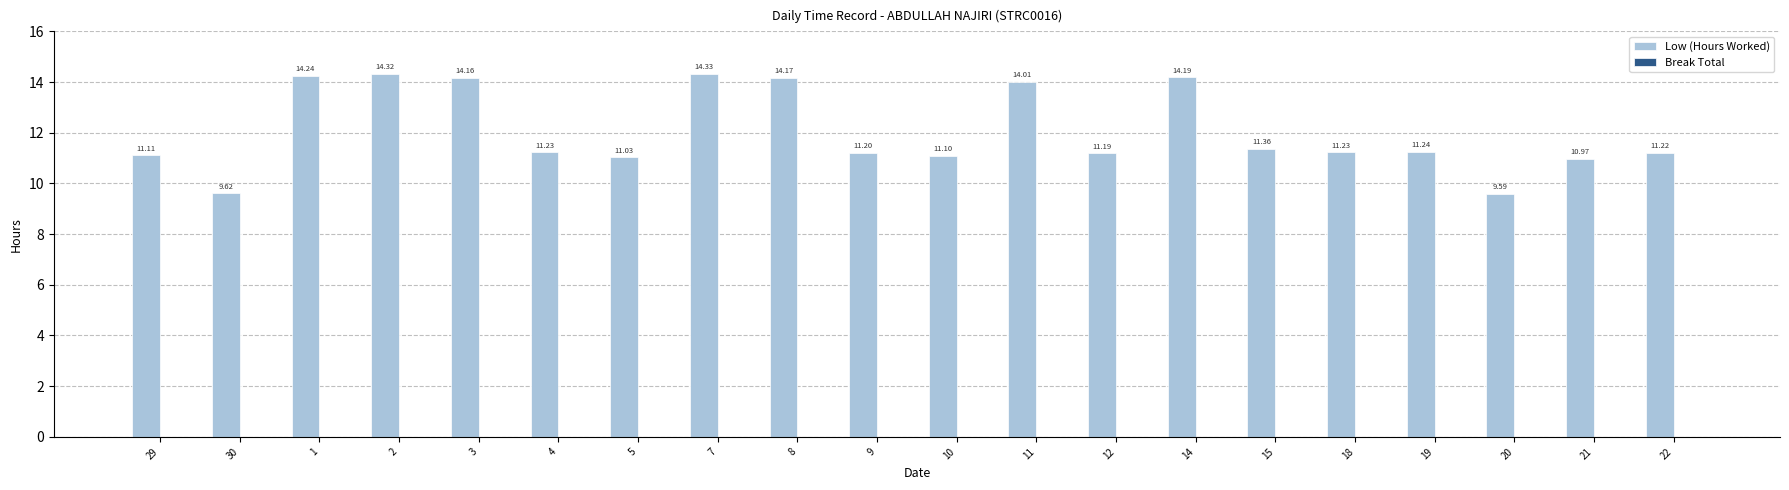

How many data points does each series have?

20